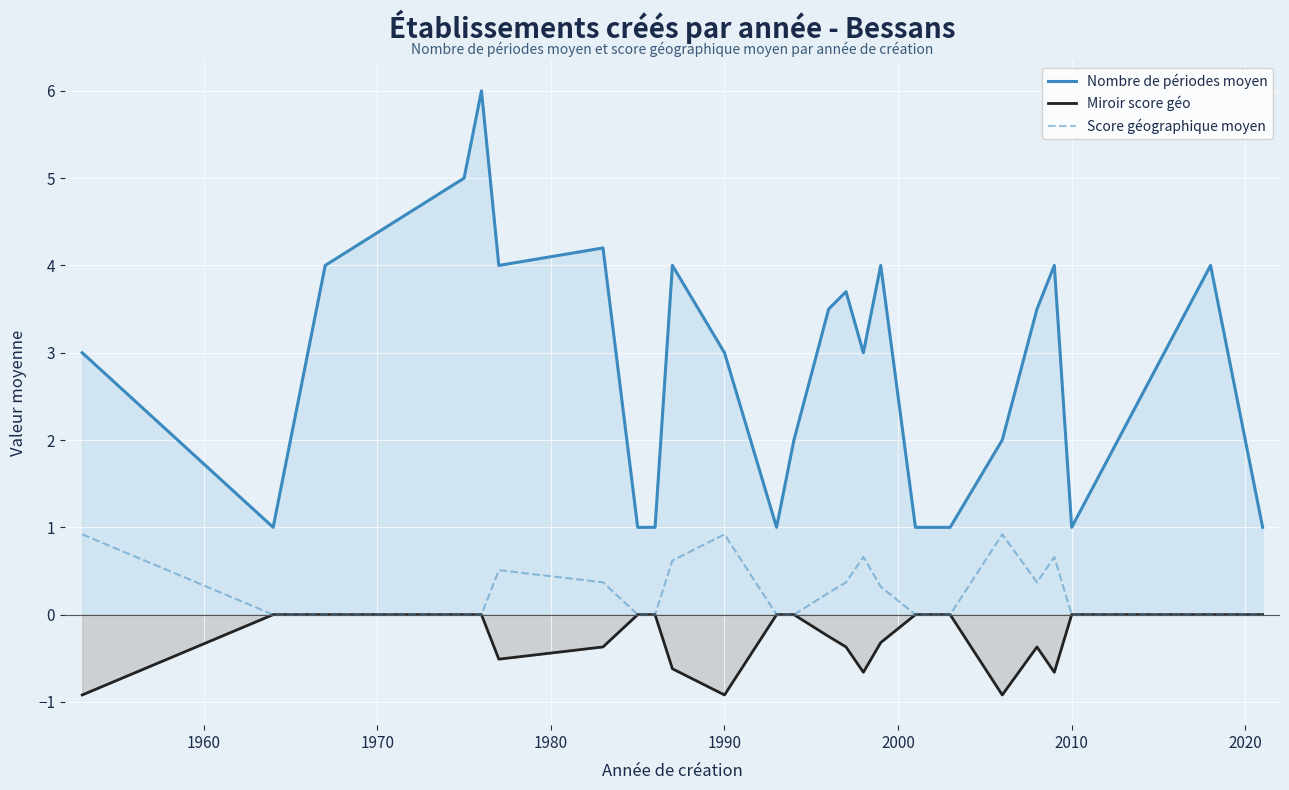

What is the minimum value shown in the chart?

-0.9